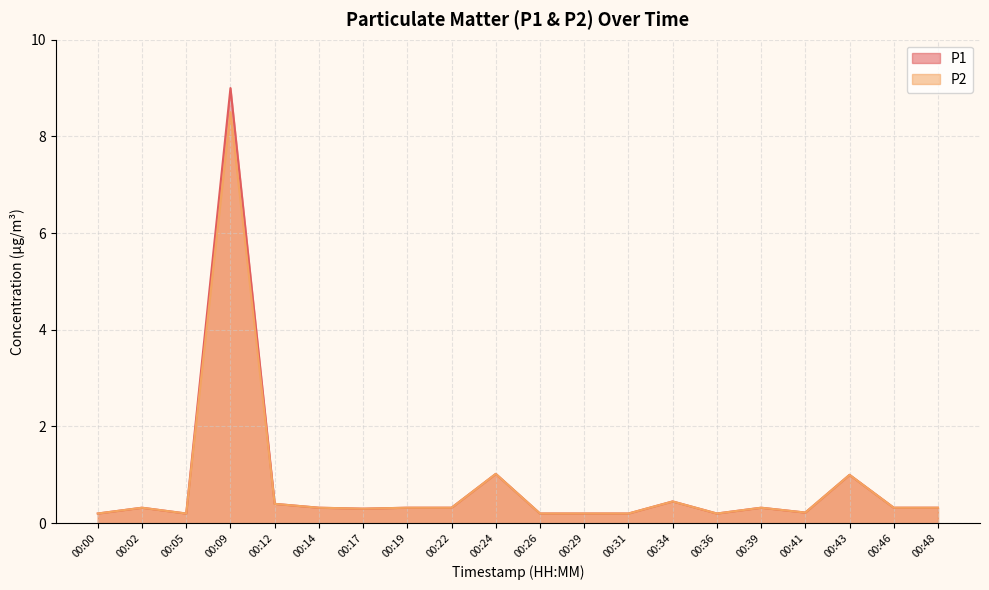

True or false: P1 and P2 cross at least once.

False